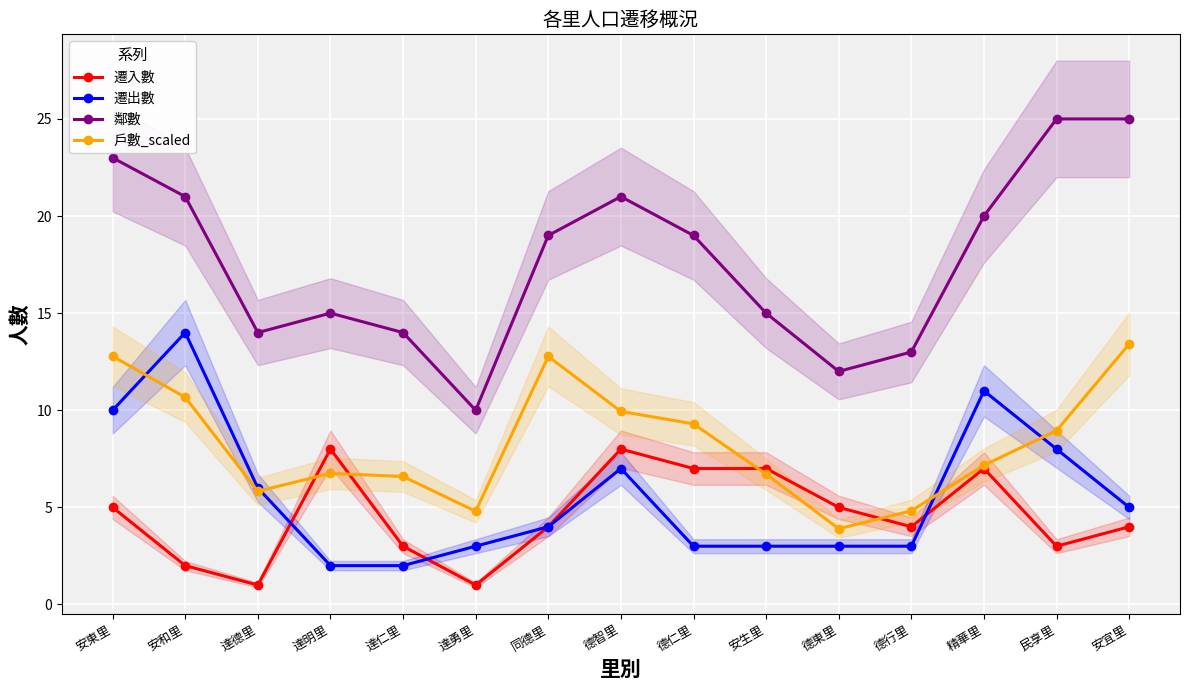

How many data points in 遷出數 are less than 4?

7